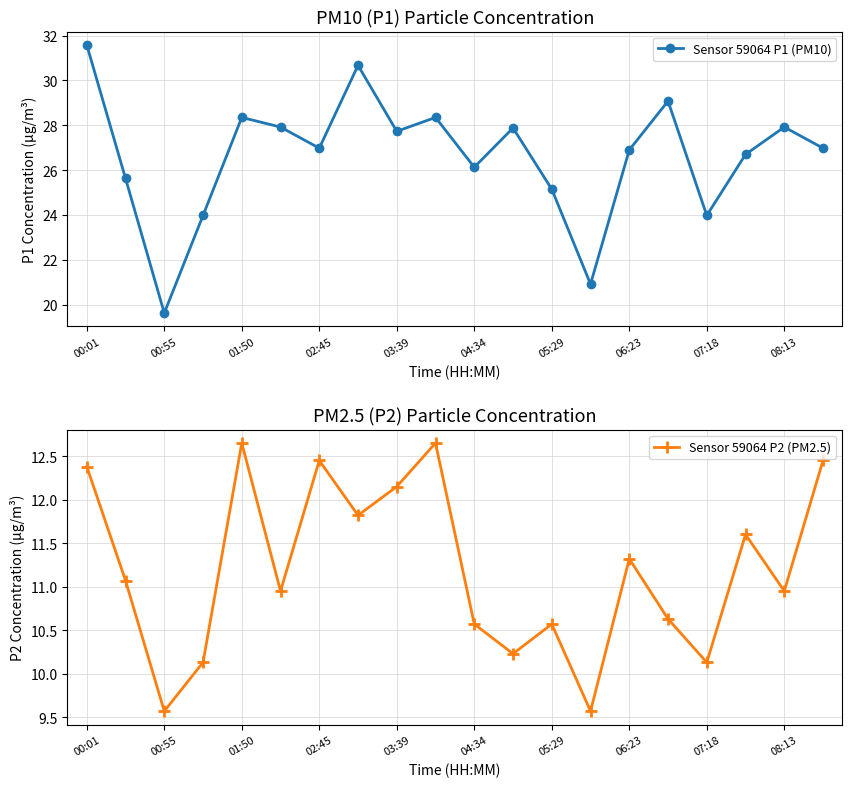

Rank the series by their average value, from lowest to highest.

Sensor 59064 P2 (PM2.5), Sensor 59064 P1 (PM10)